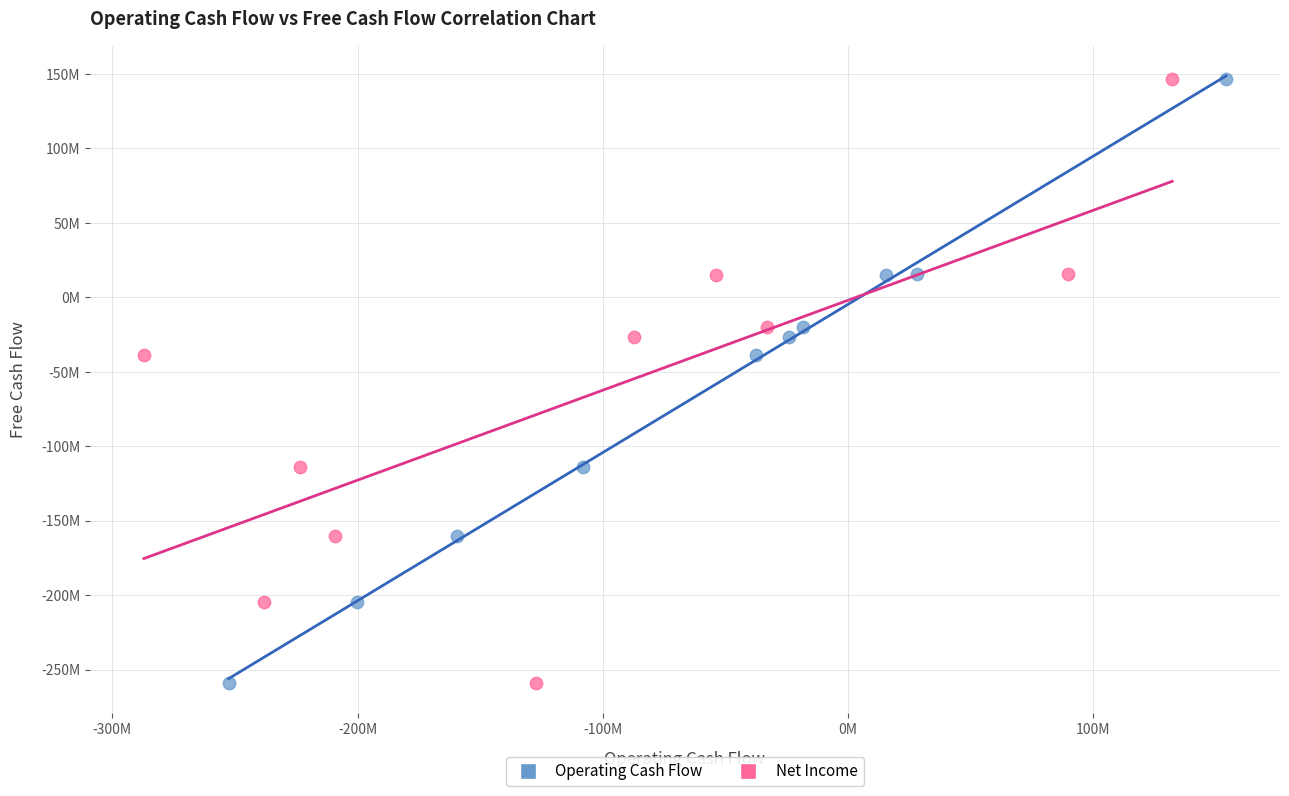

What are all the series names shown in the legend?

Operating Cash Flow, Net Income